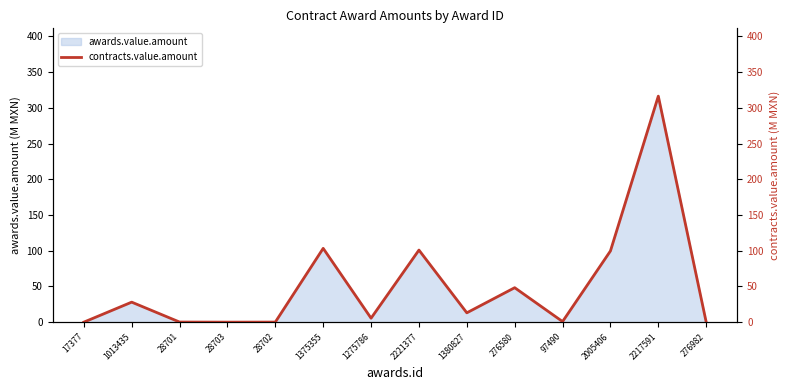

Where is the first local maximum?

1013435